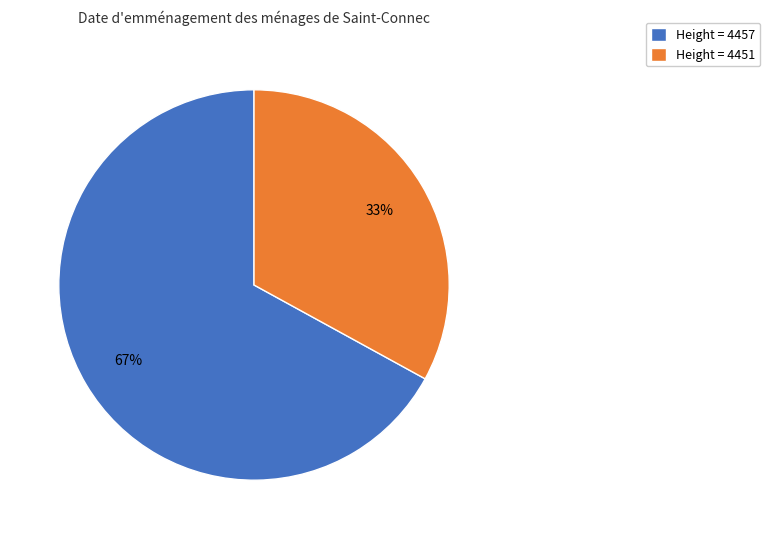

Rank the categories by value from lowest to highest.

Height = 4451, Height = 4457